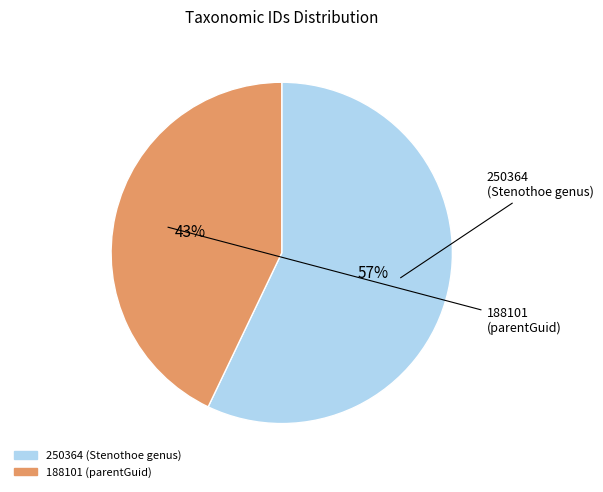

Which slice is the largest?

250364 (Stenothoe genus)